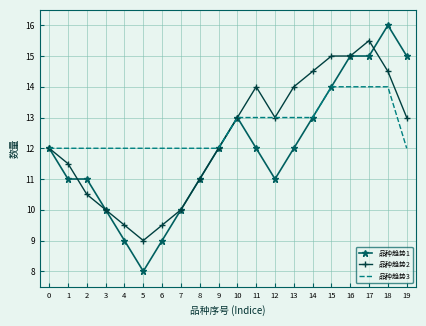

At 11, list the series in order from smallest to largest.

品种趋势1, 品种趋势3, 品种趋势2